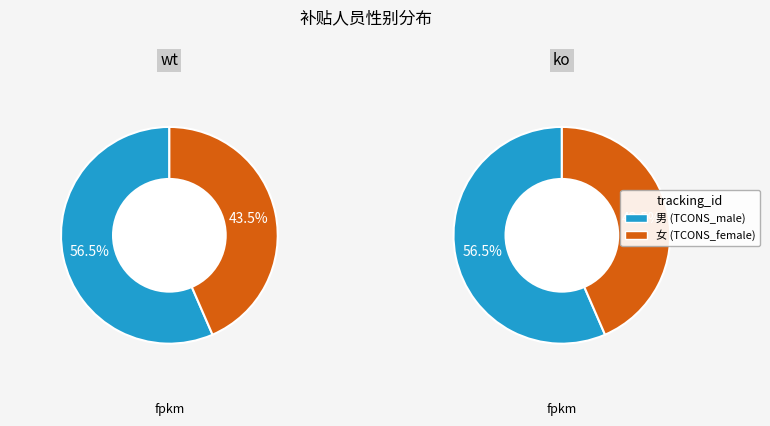

Which slice is the smallest?

女